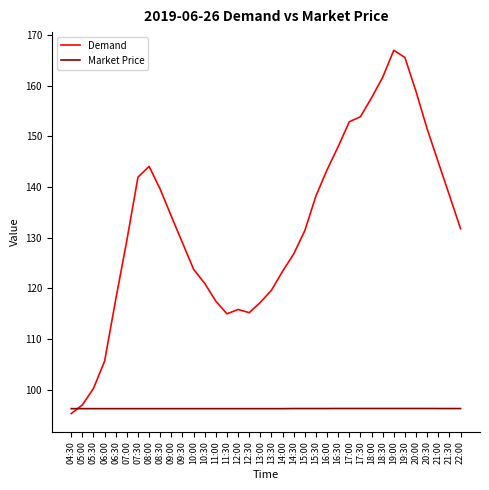

Rank the series by their average value, from lowest to highest.

Market Price, Demand